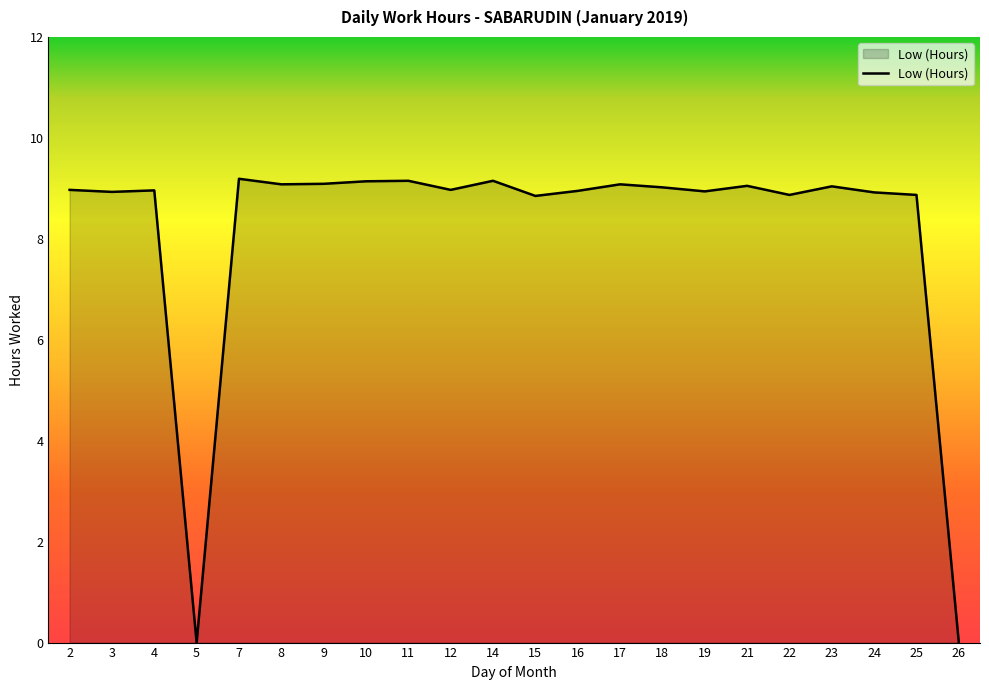

What is the difference between the maximum and minimum values?

9.2